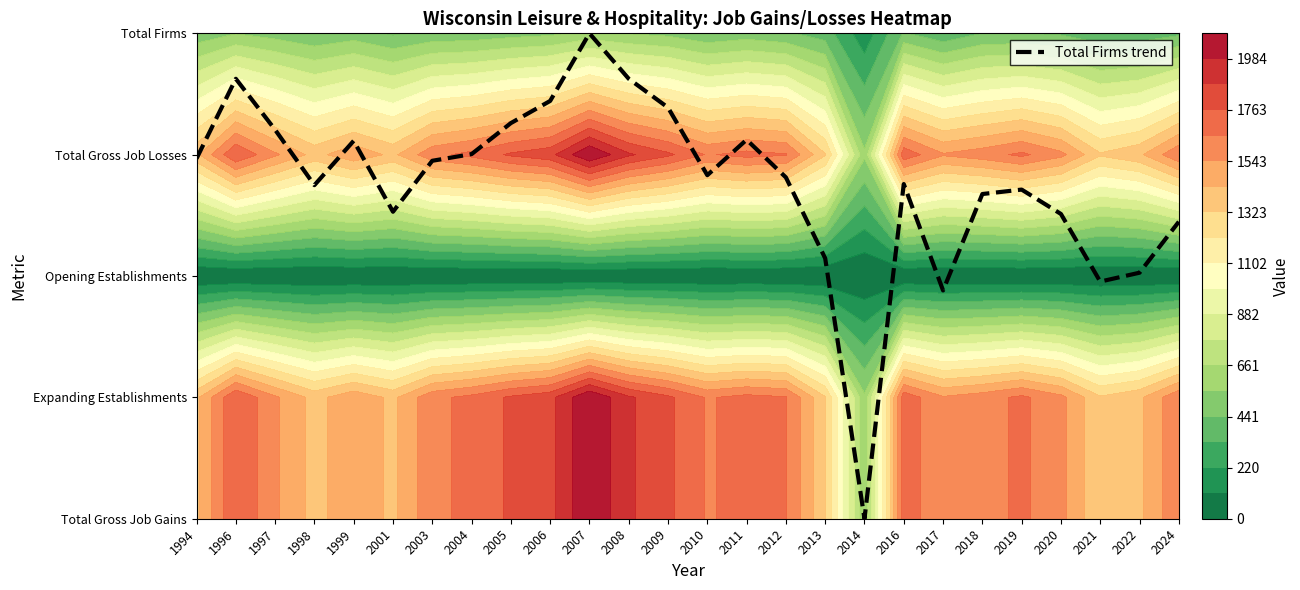

Where does the data first go above 2?

1994